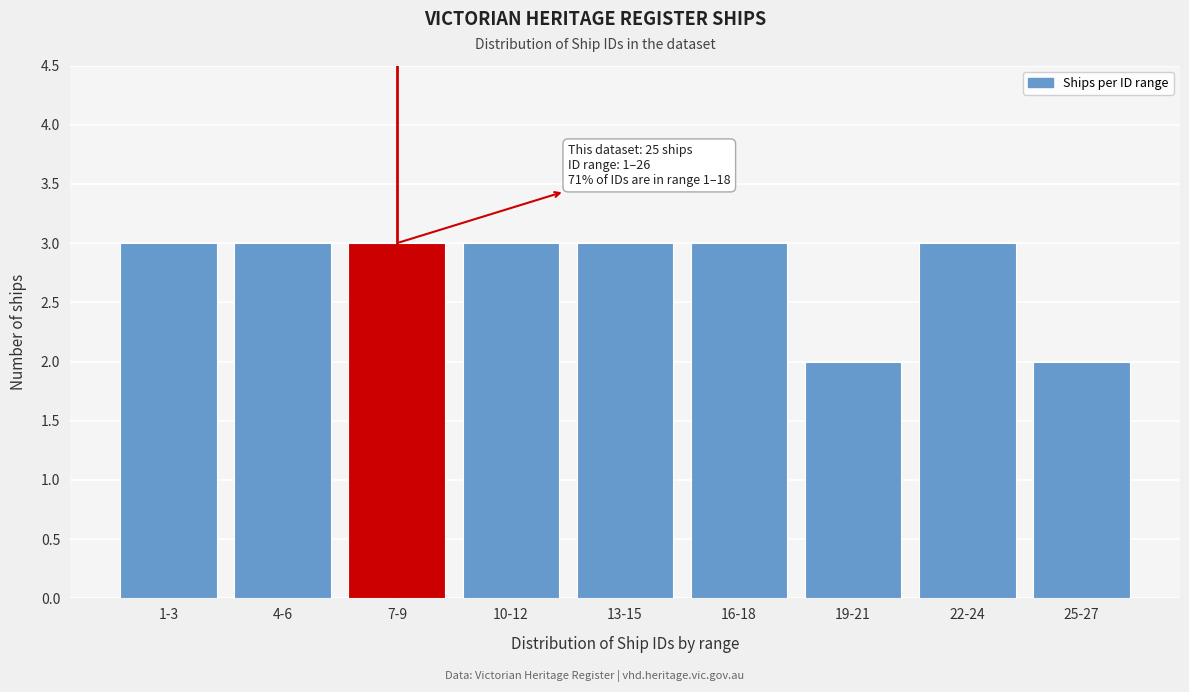

Reading left to right, what are all the values shown in this chart?

1-3=3	4-6=3	7-9=3	10-12=3	13-15=3	16-18=3	19-21=2	22-24=3	25-27=2